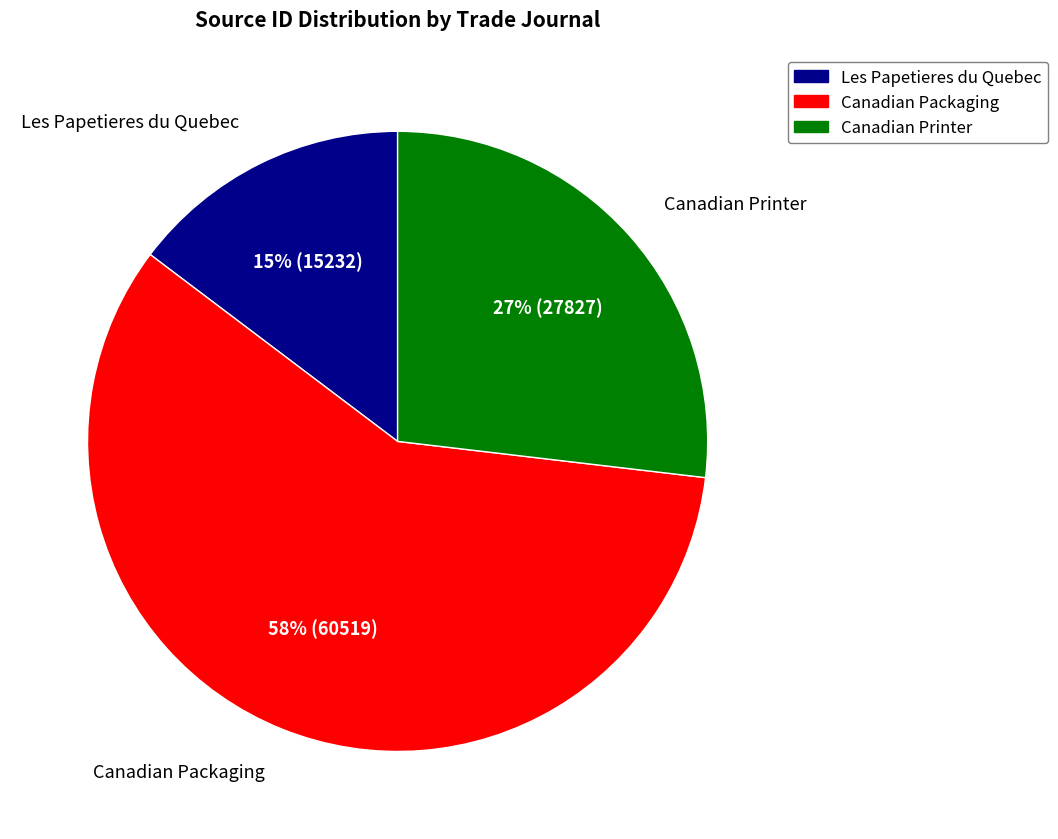

Which slice is the smallest?

Les Papetieres du Quebec